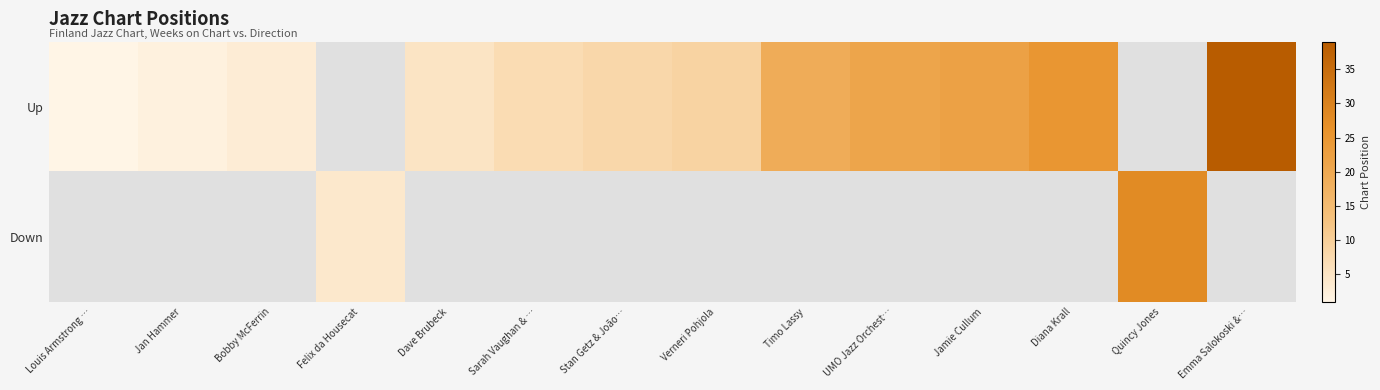

True or false: Up has a value of 22.0 at Jamie Cullum.

True